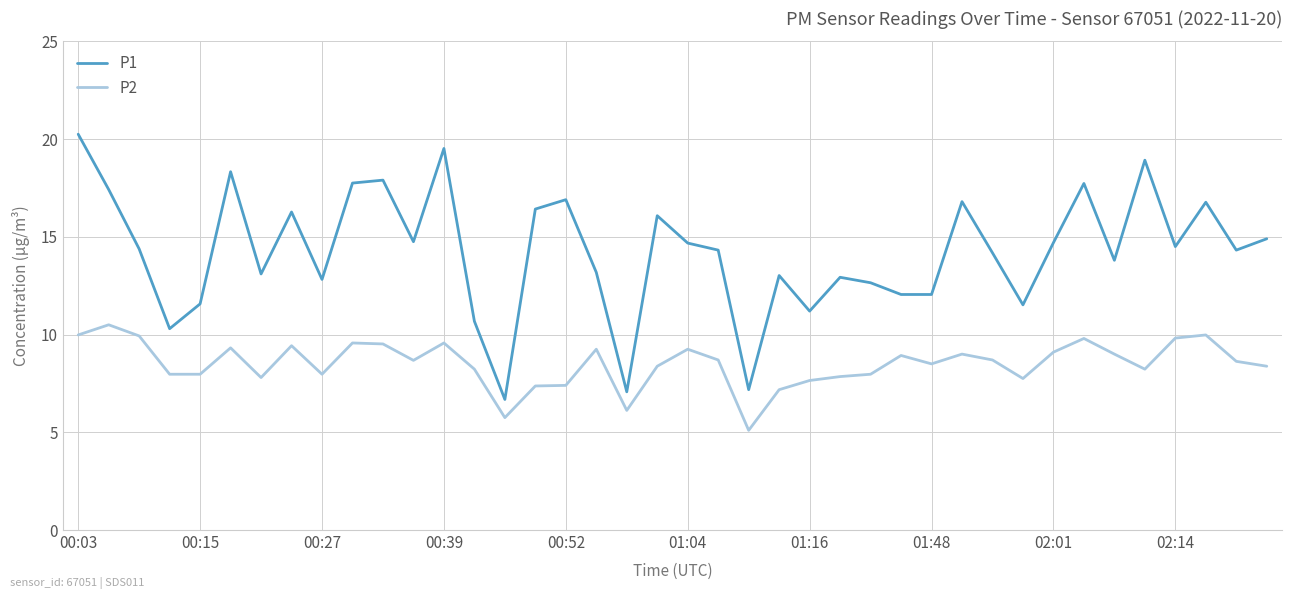

True or false: P2 and P1 cross at least once.

False